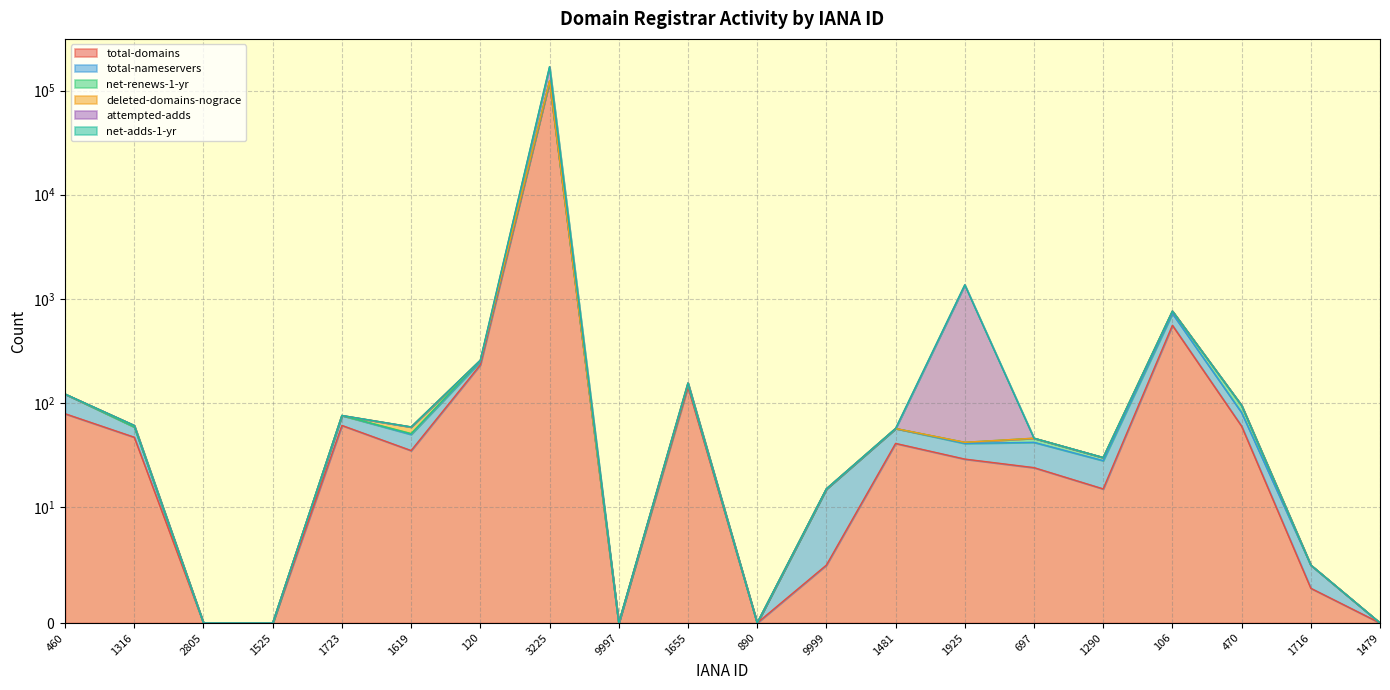

What is the greatest value displayed?

168847